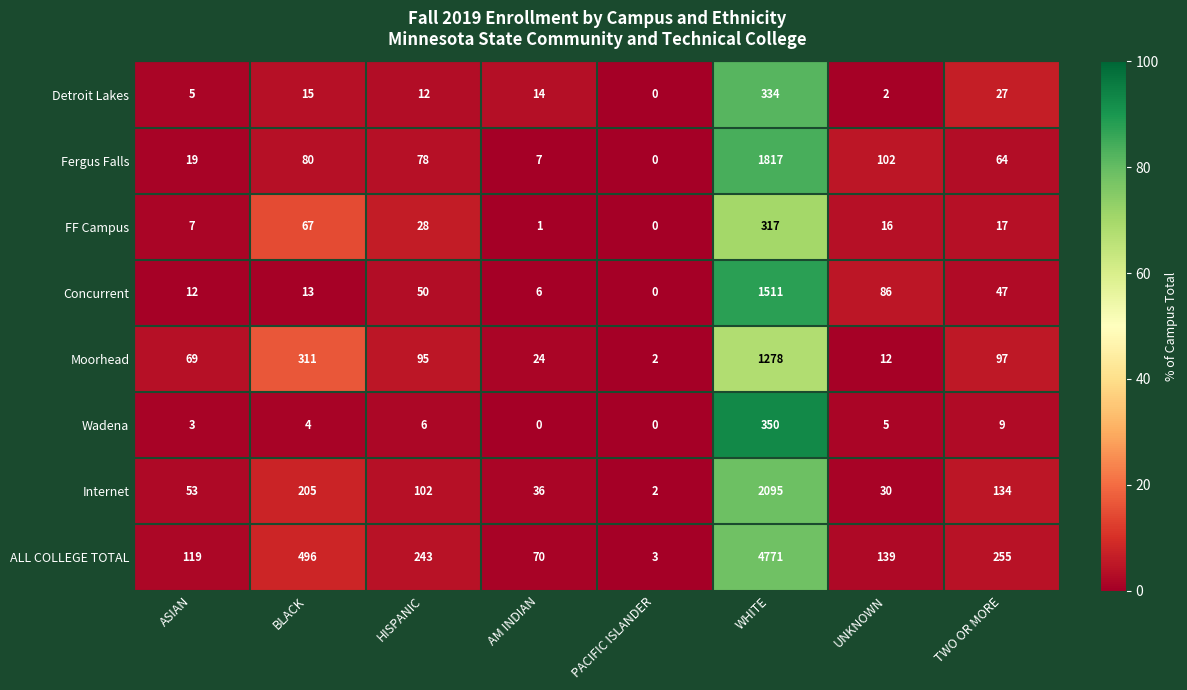

What is the maximum value shown in the chart?

4771